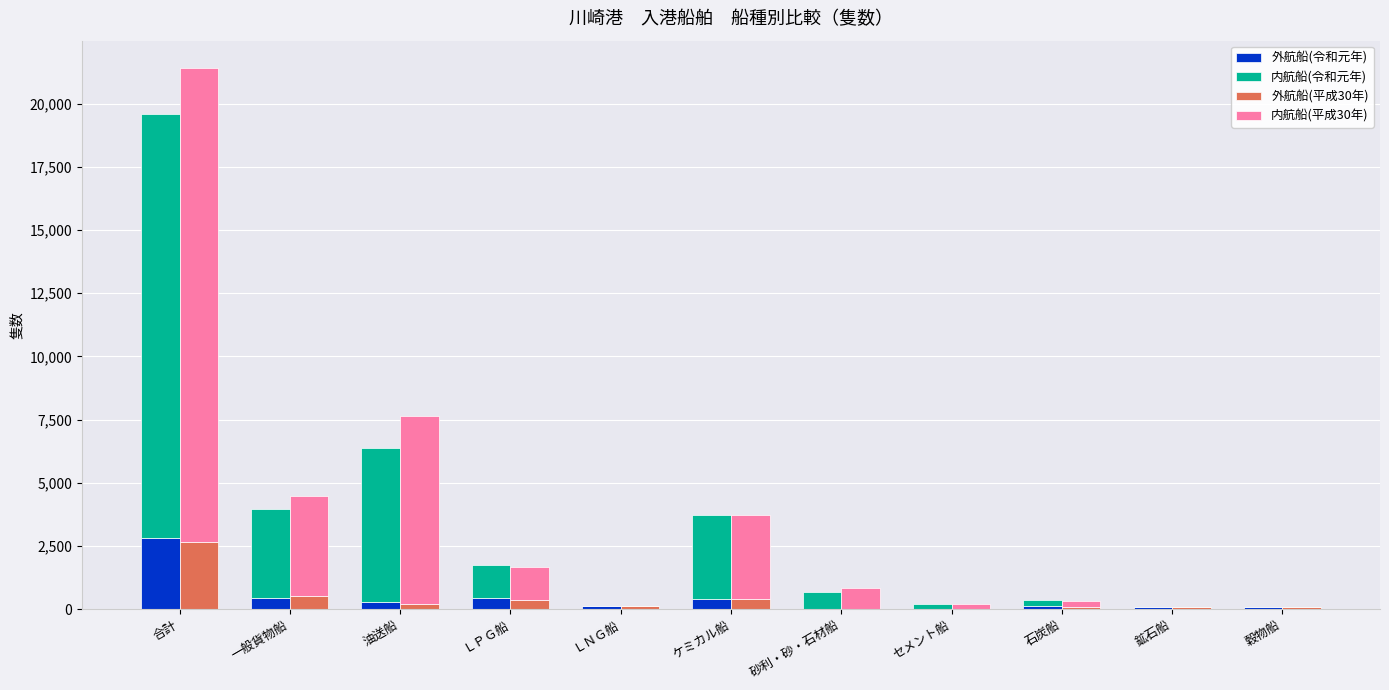

Count the number of categories in the chart.

11